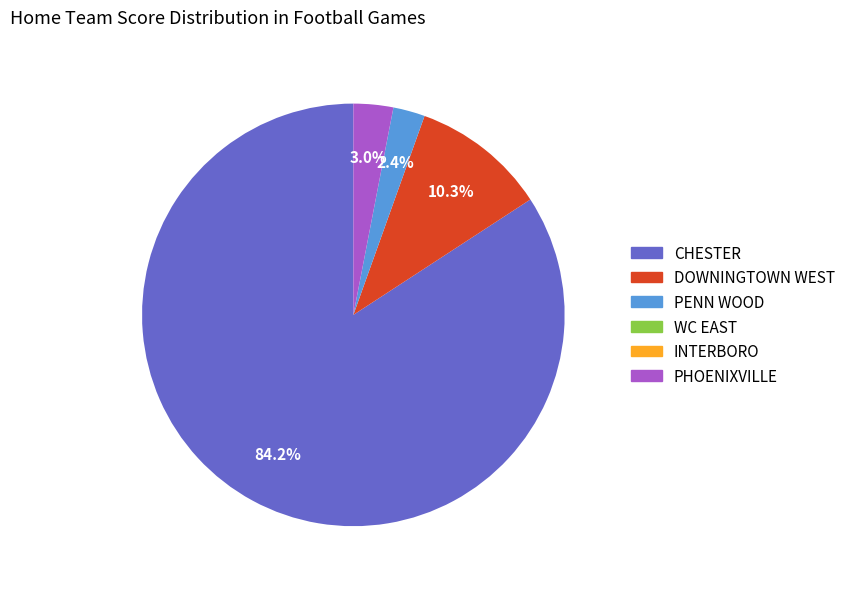

Is there any slice that represents more than half of the pie?

Yes